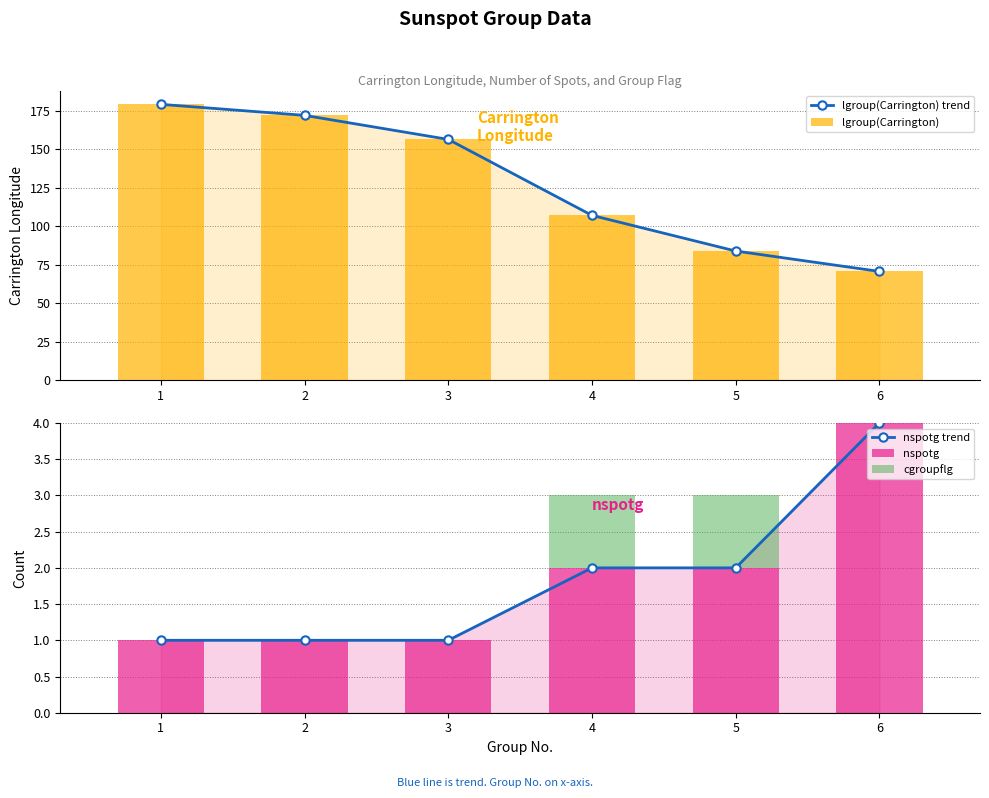

What is the difference between the cgroupflg values at 3 and 4?

1.0